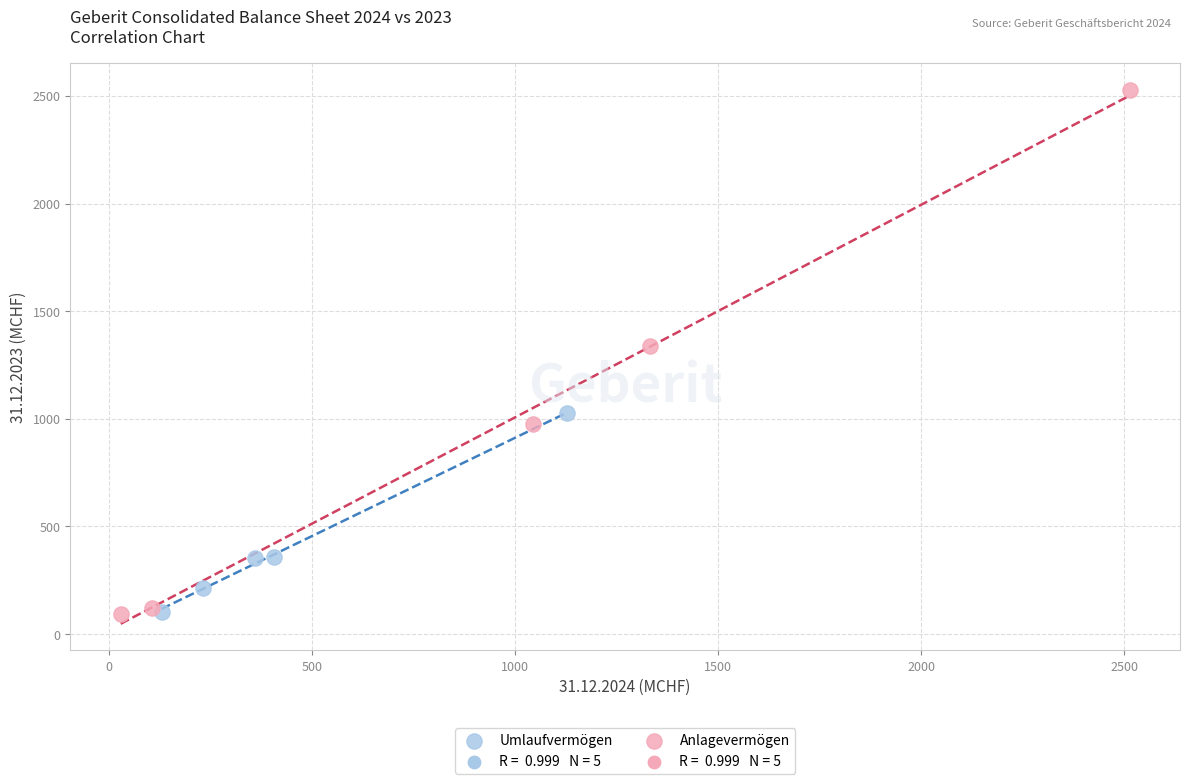

Which series has the largest Y range (max minus min)?

Anlagevermögen